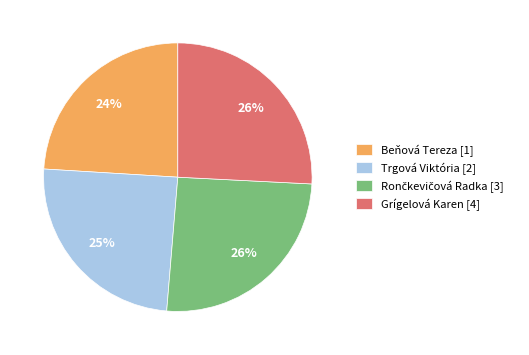

What percentage is the Beňová Tereza [1] slice, to the nearest percent?

24%